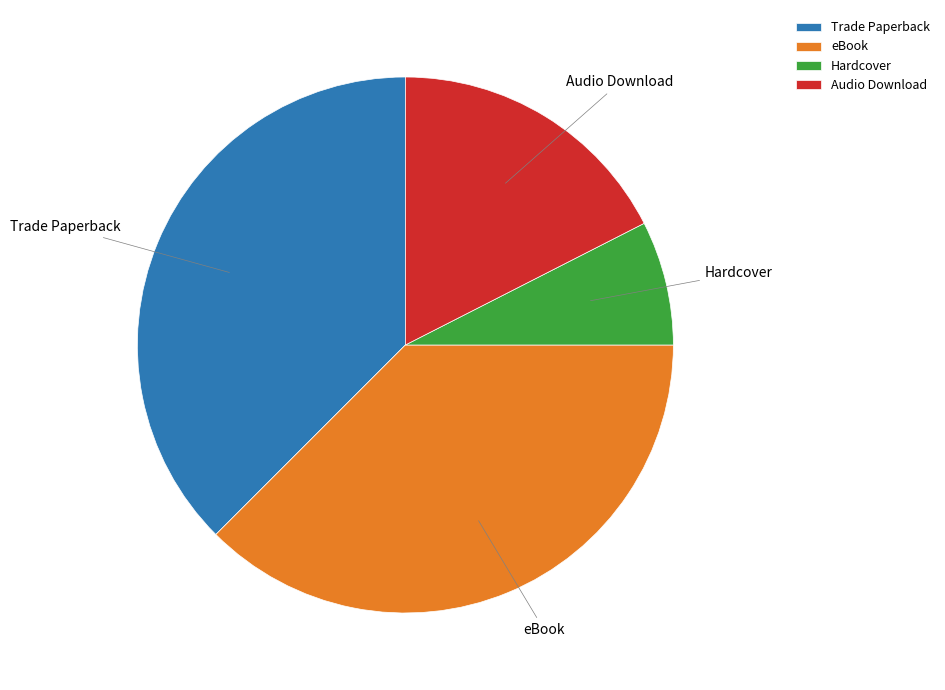

Between Trade Paperback and Hardcover, which is larger?

Trade Paperback